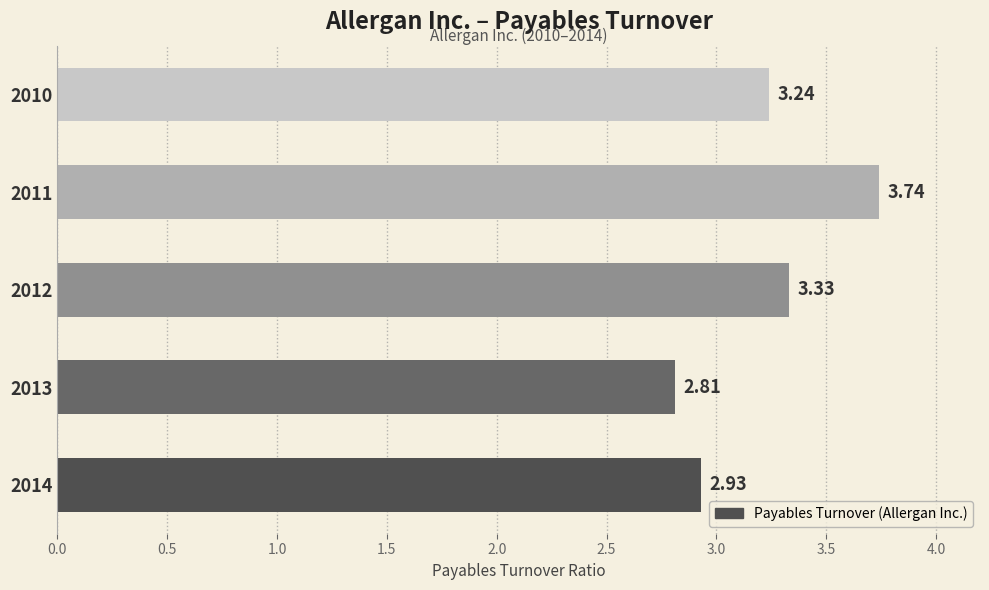

Rank the categories by value from lowest to highest.

2013, 2014, 2010, 2012, 2011